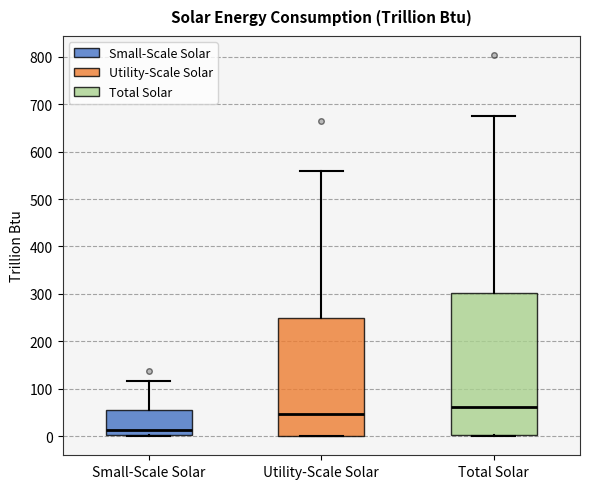

Where is the lower edge of the box for Utility-Scale Solar on the y-axis? The values are not printed on the chart, so give them approximately, as read against the axis.

0